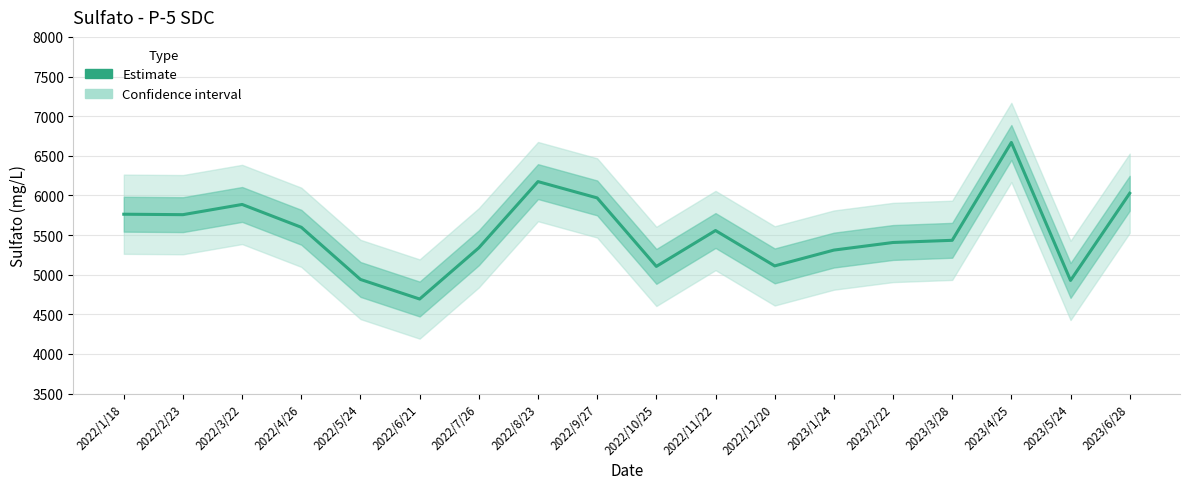

Read the value at 2022/8/23.

6174.0